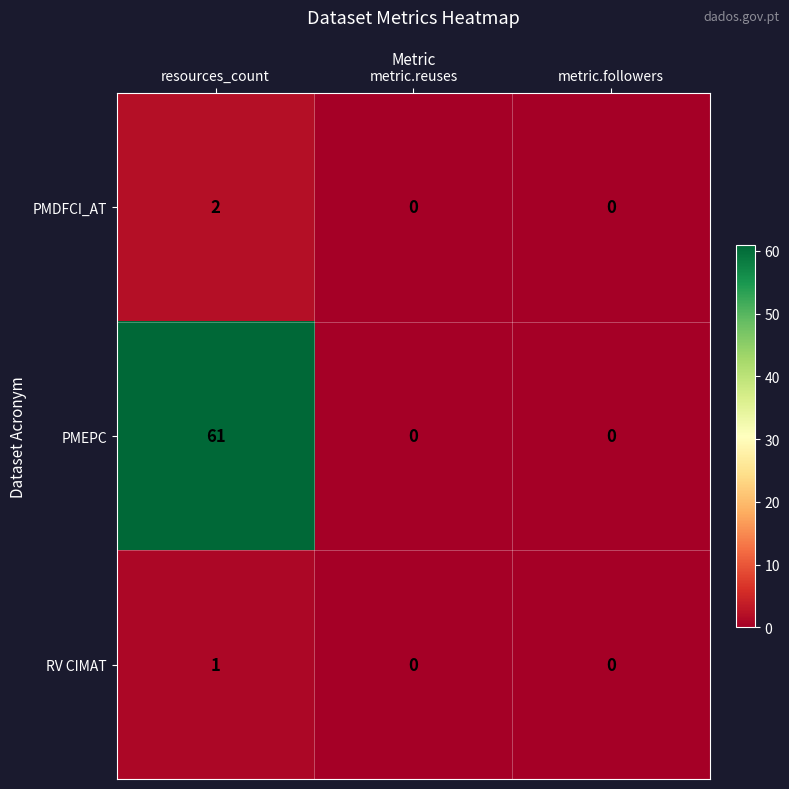

What is the difference between the PMEPC values at metric.followers and resources_count?

61